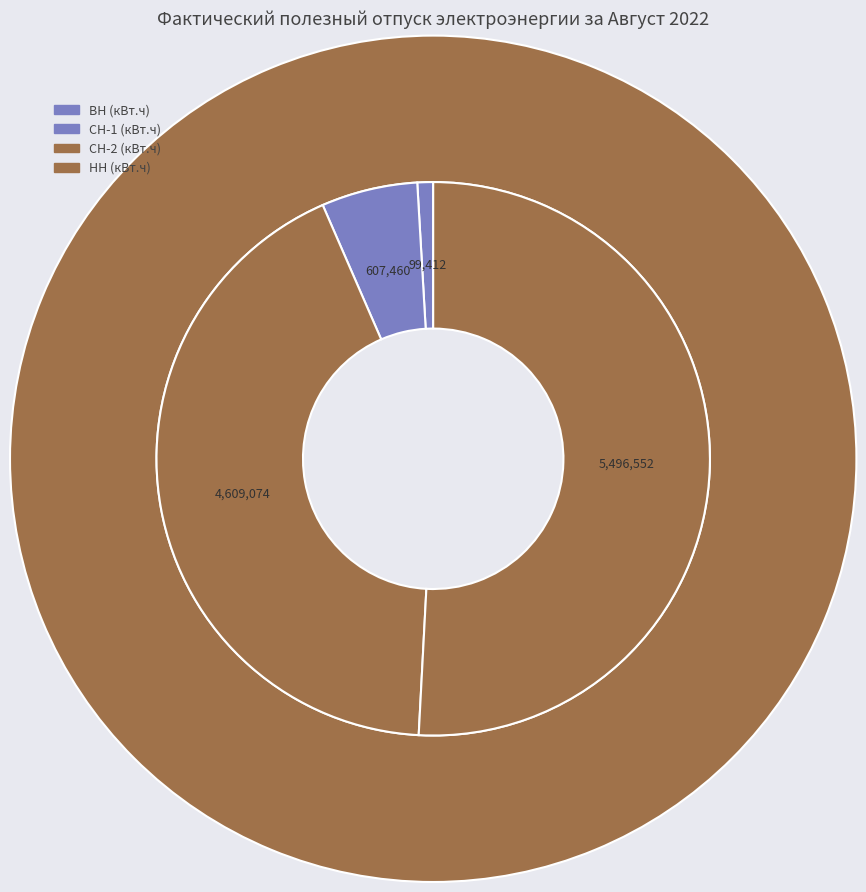

Is НН (кВт.ч) the majority of the pie?

Yes